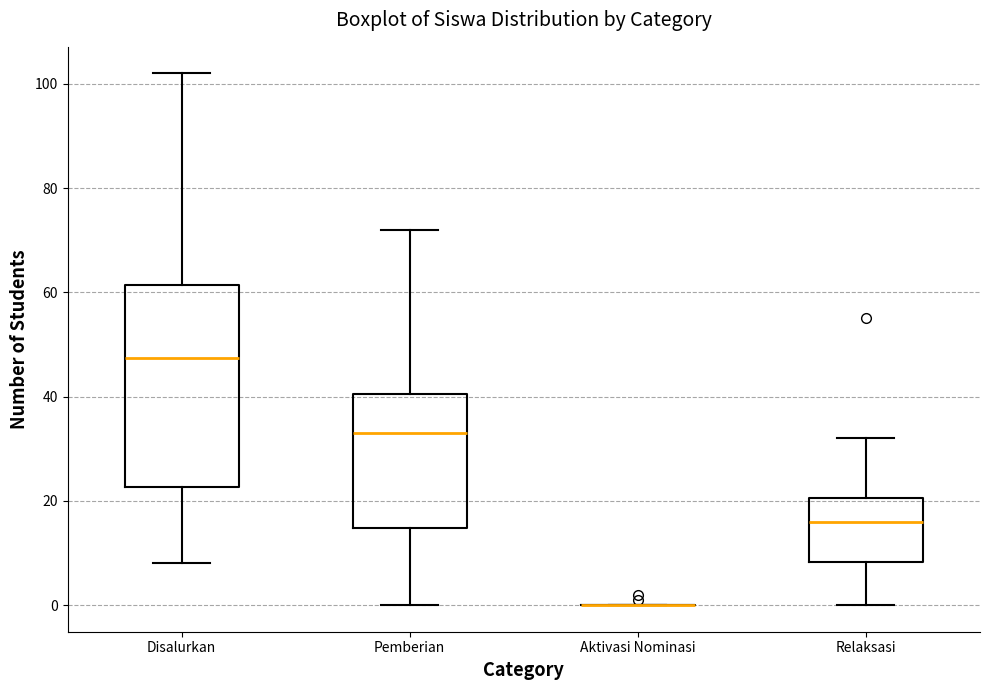

Reading left to right, transcribe this box plot: for each box, give where its median line is, the range the box spans, and where its two whiskers end, as read against the y-axis. The values are not printed on the chart, so give them approximately, as read against the axis.

Disalurkan: median 48, box 22 to 62, whiskers 8 to 102
Pemberian: median 34, box 14 to 40, whiskers 0 to 72
Aktivasi Nominasi: box collapsed to a line at 0, whiskers 0 to 0
Relaksasi: median 16, box 8 to 20, whiskers 0 to 32